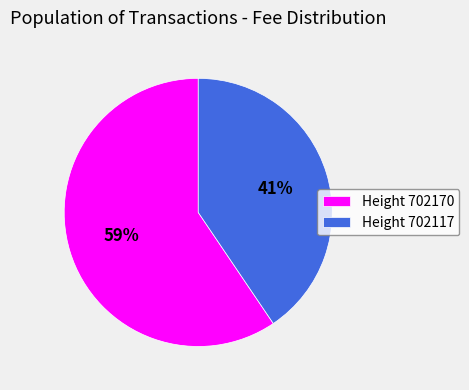

Count the number of slices in the pie.

2